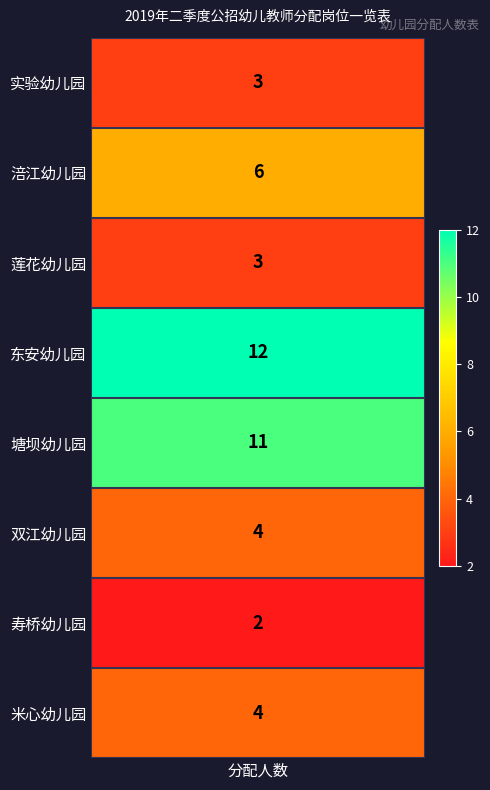

Is it true that the value at 2 is 3?

True